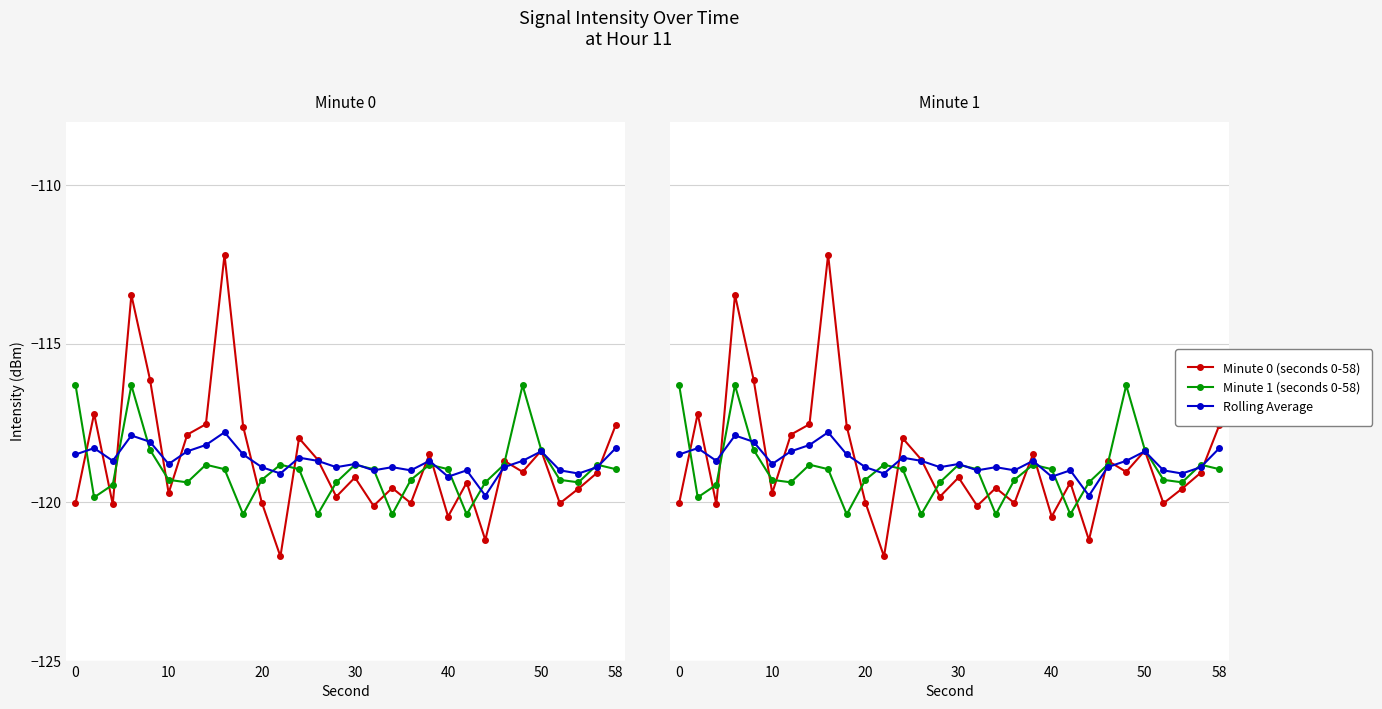

Reading left to right, extract all data points from this chart.

Minute 0 (seconds 0-58): -120.0	-117.2	-120.1	-113.5	-116.1	-119.7	-117.9	-117.5	-112.2	-117.6	-120.0	-121.7	-118.0	-118.7	-119.8	-119.2	-120.1	-119.6	-120.0	-118.5	-120.5	-119.4	-121.2	-118.7	-119.0	-118.4	-120.0	-119.6	-119.1	-117.6
Minute 1 (seconds 0-58): -116.3	-119.9	-119.5	-116.3	-118.4	-119.3	-119.4	-118.8	-119.0	-120.4	-119.3	-118.8	-119.0	-120.4	-119.4	-118.8	-119.0	-120.4	-119.3	-118.8	-119.0	-120.4	-119.4	-118.8	-116.3	-118.4	-119.3	-119.4	-118.8	-119.0
Rolling Average: -118.5	-118.3	-118.7	-117.9	-118.1	-118.8	-118.4	-118.2	-117.8	-118.5	-118.9	-119.1	-118.6	-118.7	-118.9	-118.8	-119.0	-118.9	-119.0	-118.7	-119.2	-119.0	-119.8	-118.9	-118.7	-118.4	-119.0	-119.1	-118.9	-118.3